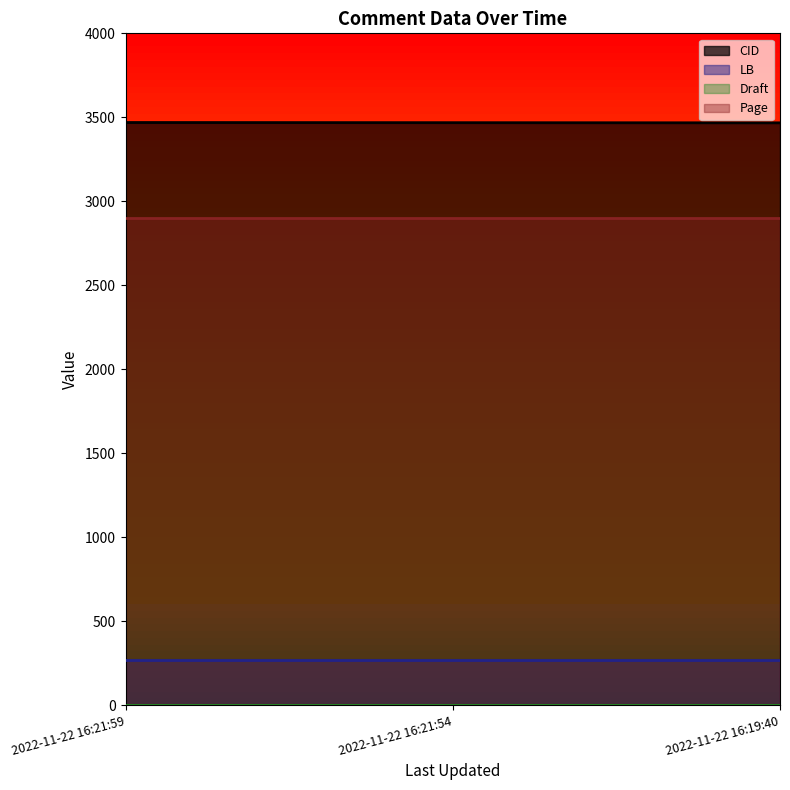

How many distinct data groups are displayed?

4